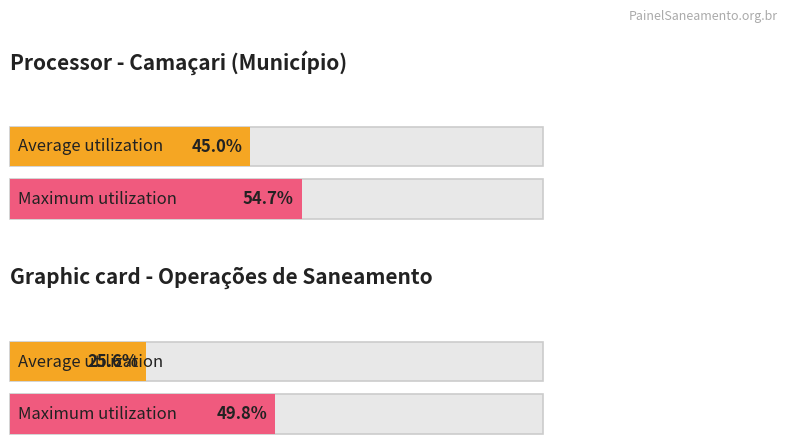

Are the bars grouped side by side (vs. stacked)?

Yes